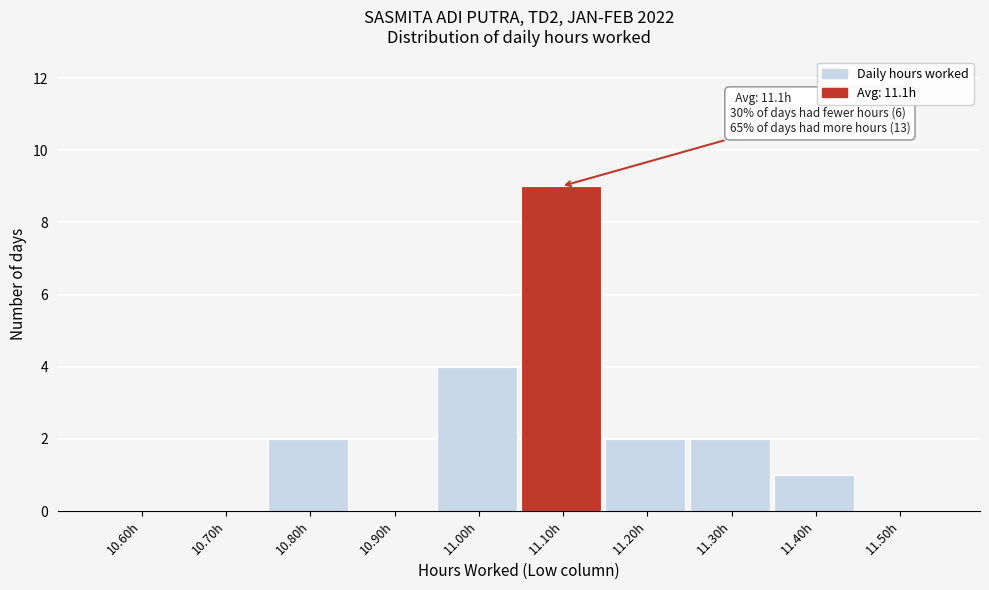

Reading left to right, transcribe all the data shown in this chart.

10.60h=0	10.70h=0	10.80h=2	10.90h=0	11.00h=4	11.10h=9	11.20h=2	11.30h=2	11.40h=1	11.50h=0